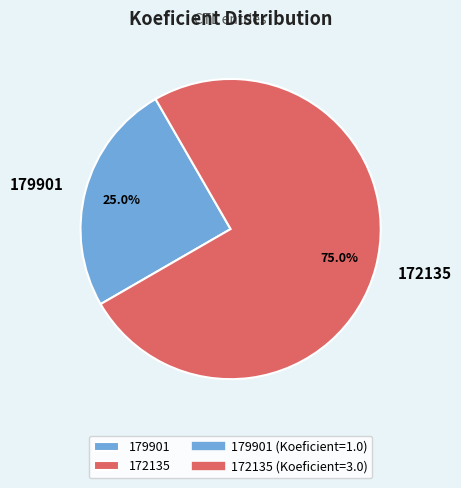

Which has a higher value, 172135 or 179901?

172135